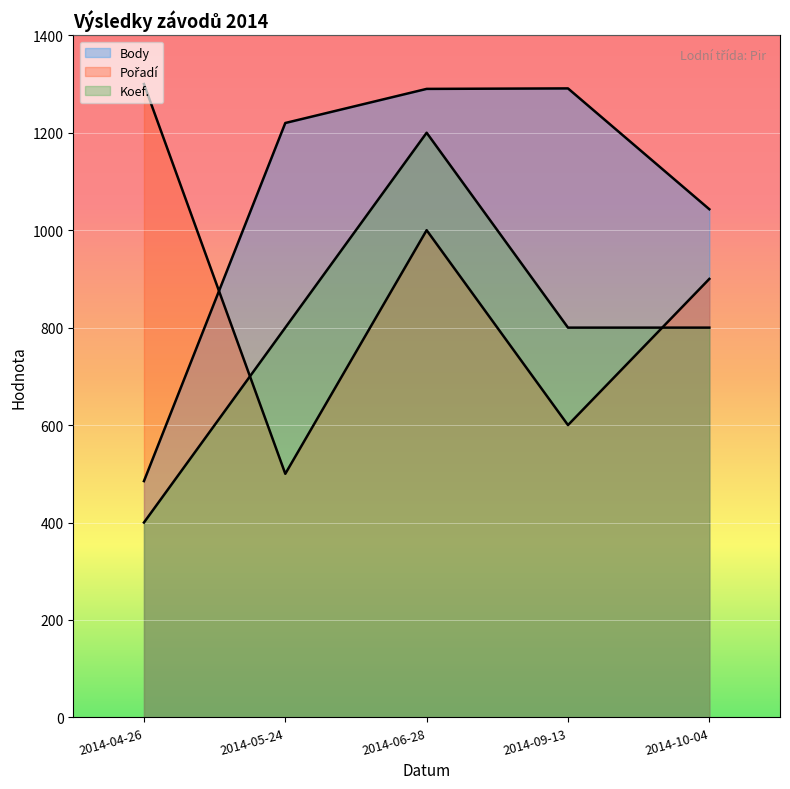

What is the sum of all Koef. values?

4000